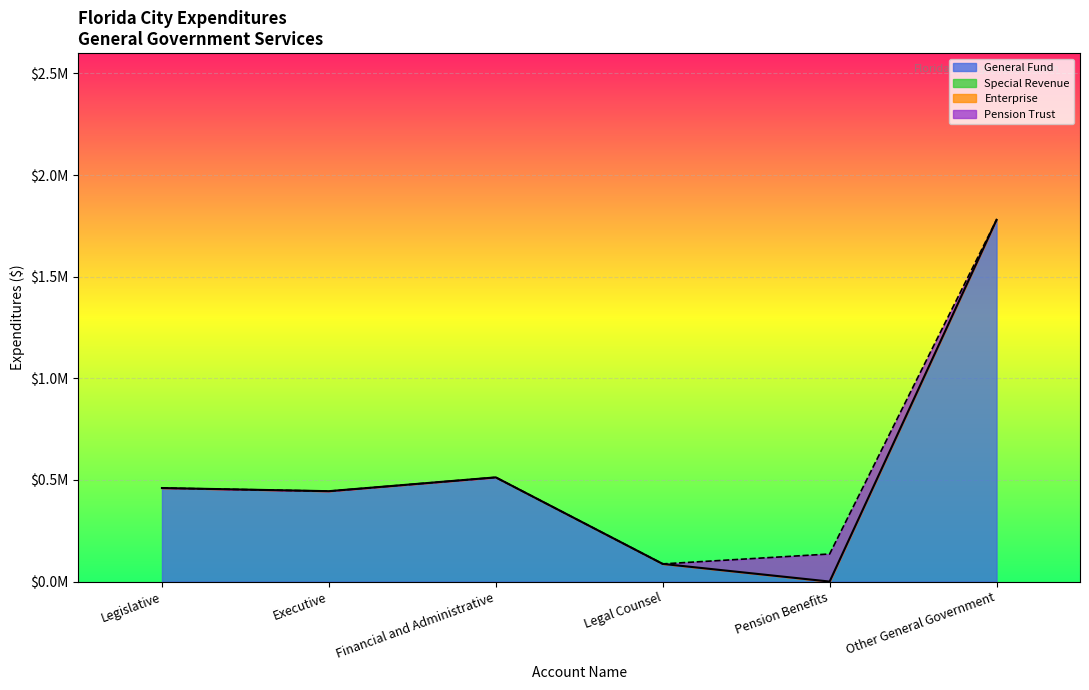

What is the average value of the General Fund series?

547408